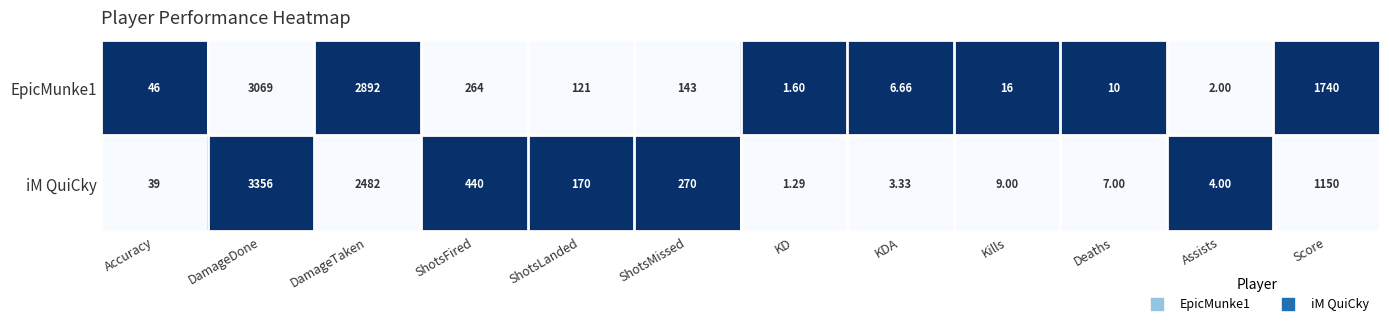

Which category has the highest value in the iM QuiCky series?

DamageDone